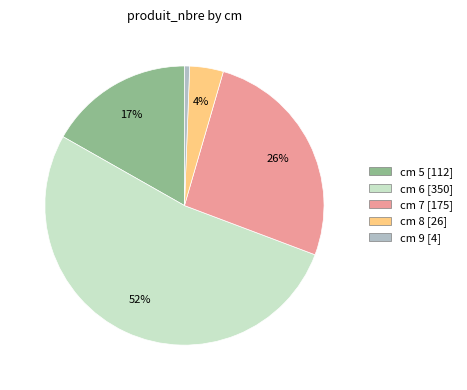

Is there a majority slice in this chart?

Yes